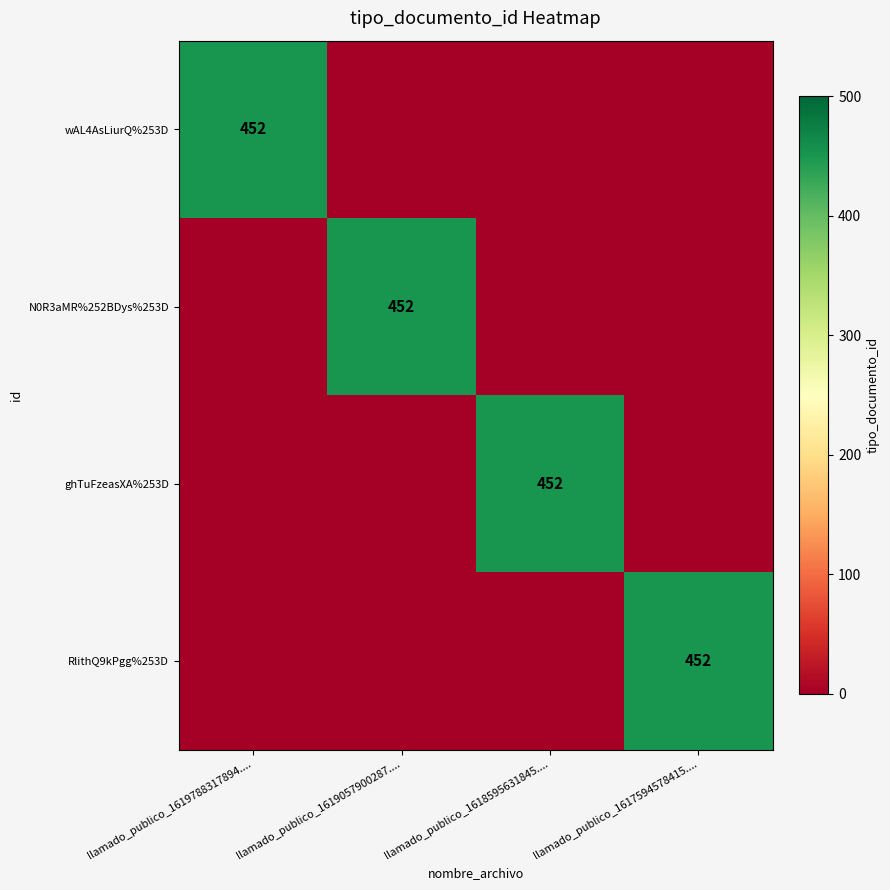

True or false: ghTuFzeasXA%253D has a value of 452 at llamado_publico_1618595631845.....

True